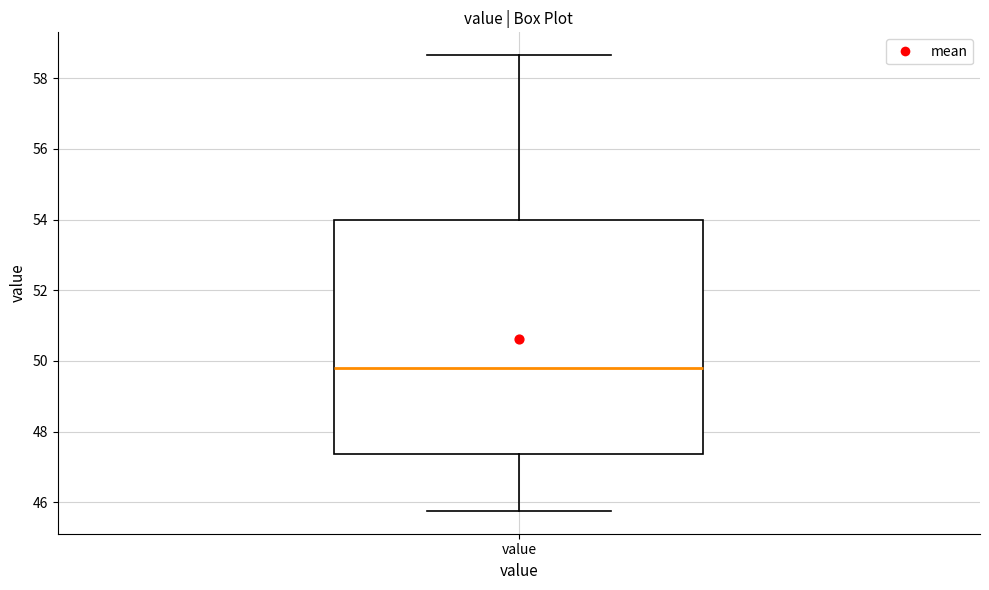

Read this box plot against the y-axis: the position of the median line, the range covered by the box, and the ends of both whiskers. The values are not printed on the chart, so give them approximately, as read against the axis.

median 49.8, box 47.4 to 54.0, whiskers 45.8 to 58.6